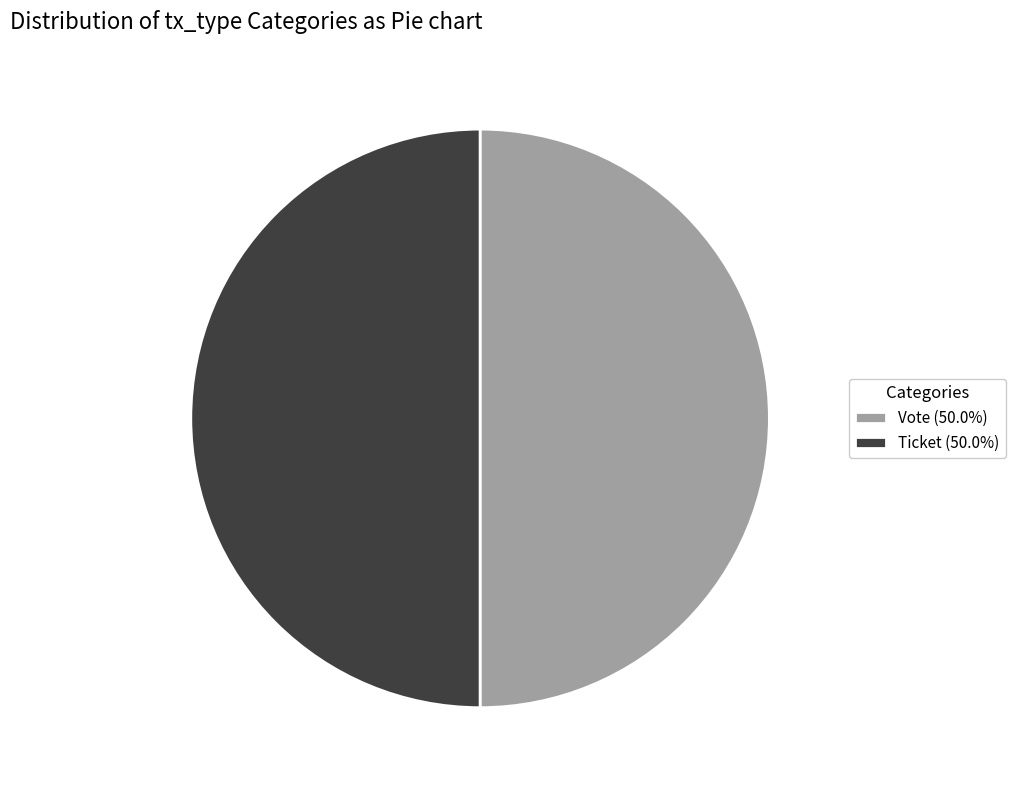

Combined, do Ticket (50.0%) and Vote (50.0%) account for over 50%?

Yes